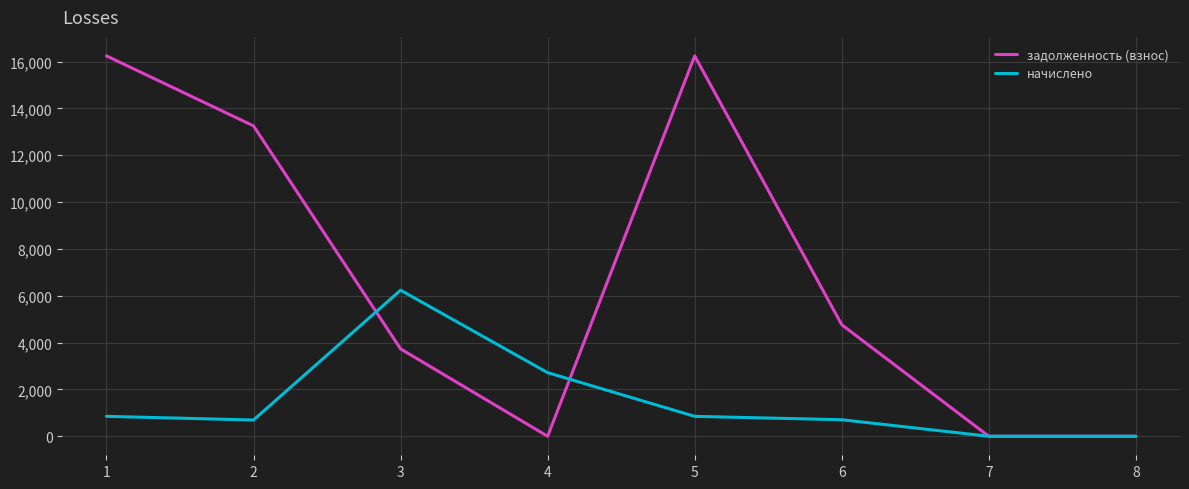

List the series in order of their peak value, lowest first.

начислено, задолженность (взнос)